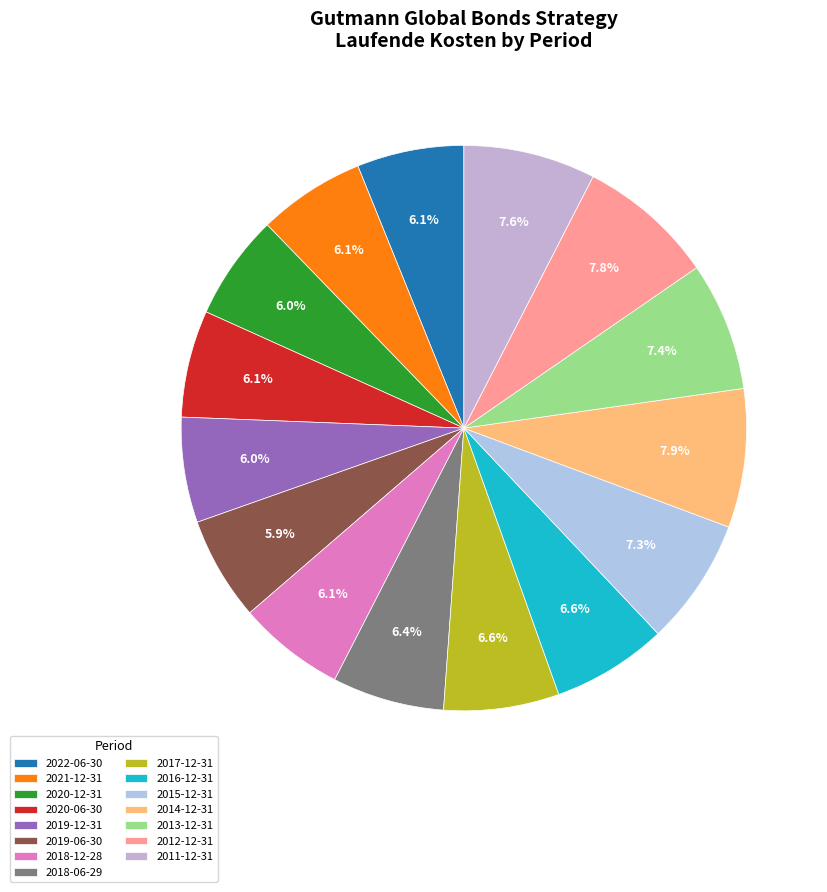

Is the sum of 2017-12-31 and 2018-06-29 greater than half?

No